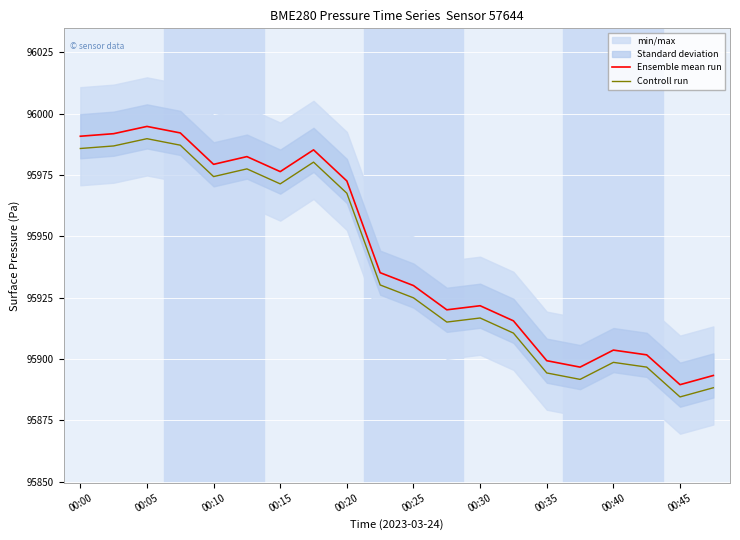

The Controll run series shows 131506.4 at 00:30. True or false?

False